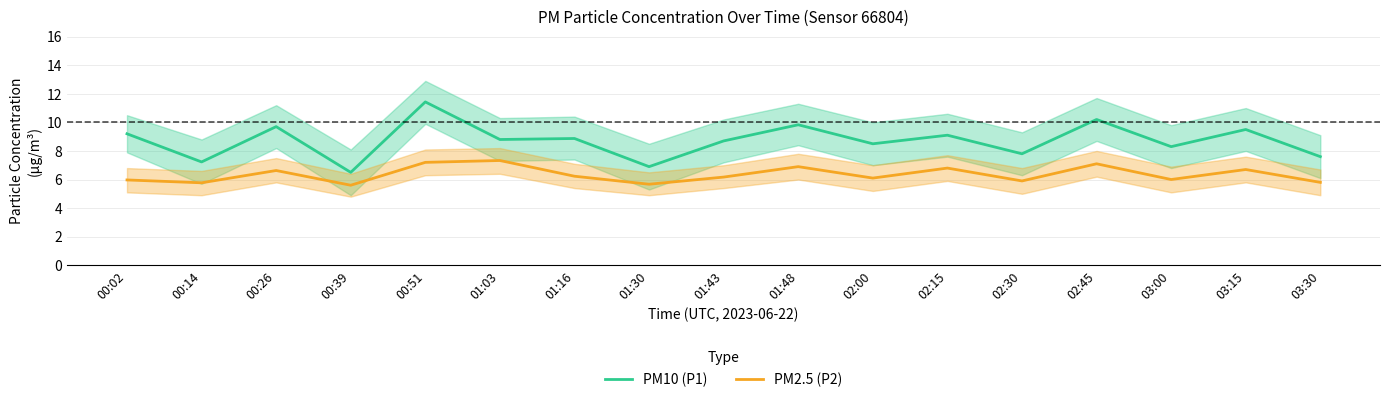

What are all the series names shown in the legend?

PM10 (P1), PM2.5 (P2)